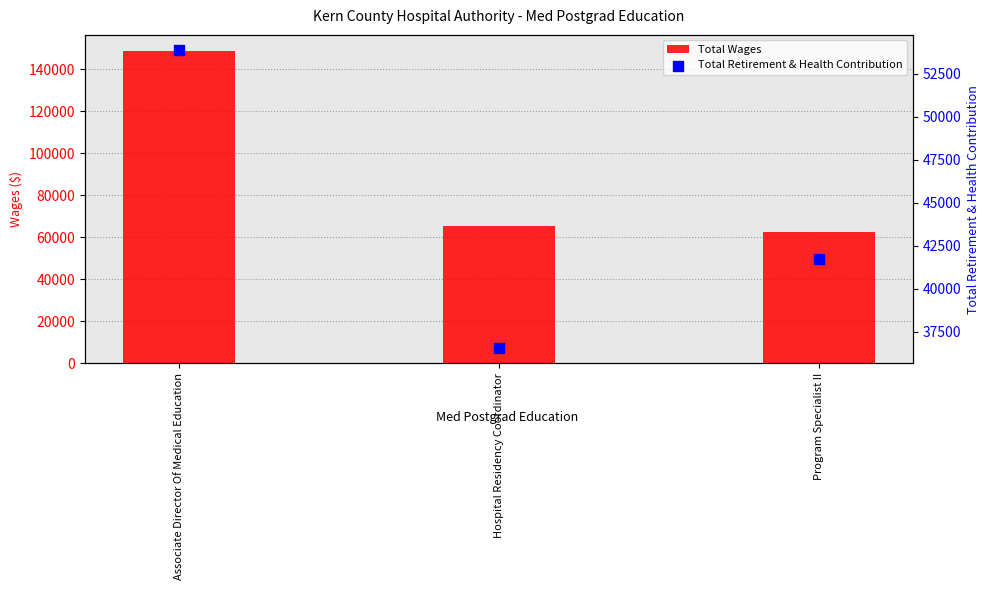

Which series has the largest total across all categories?

Total Wages